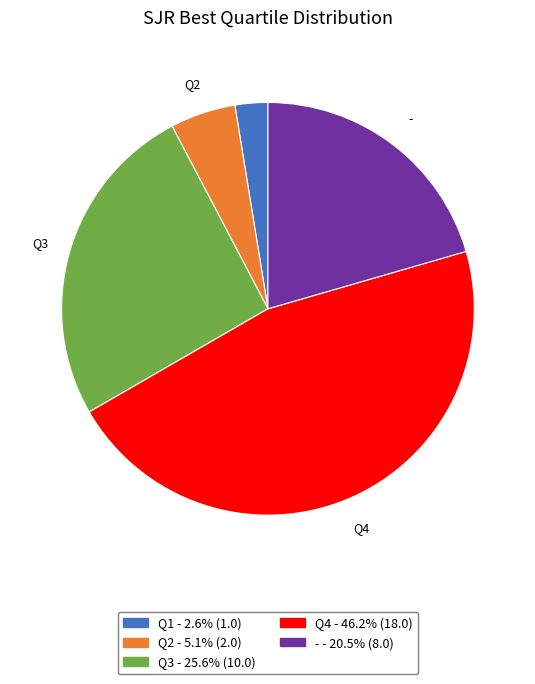

Does any single category account for the majority?

No